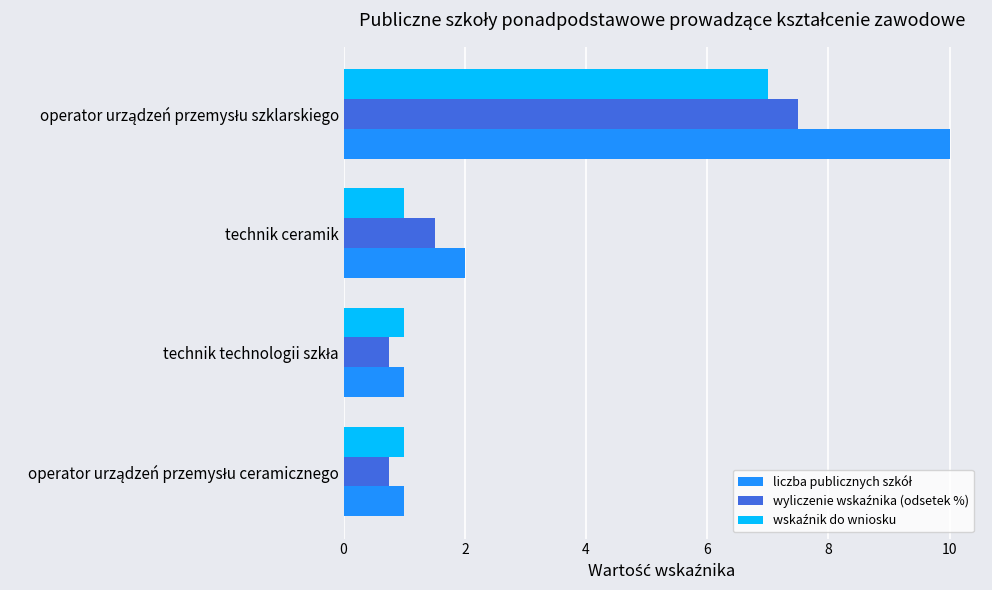

What is the minimum value shown in the chart?

0.8